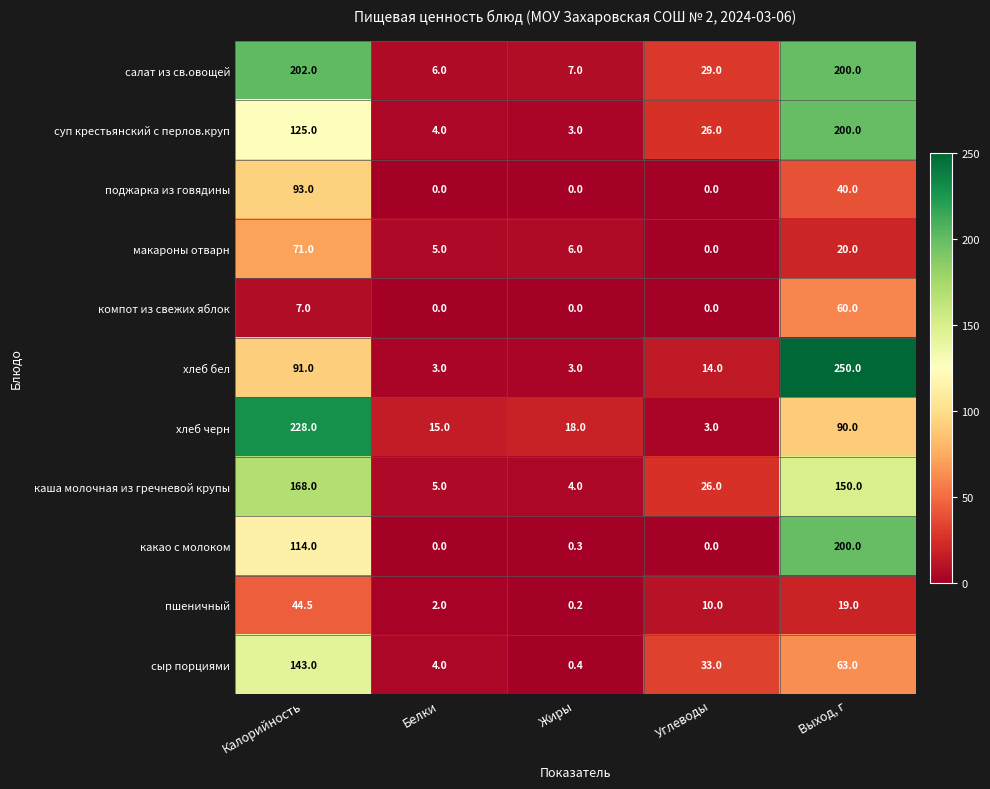

What value does the хлеб черн series have at Углеводы?

3.0